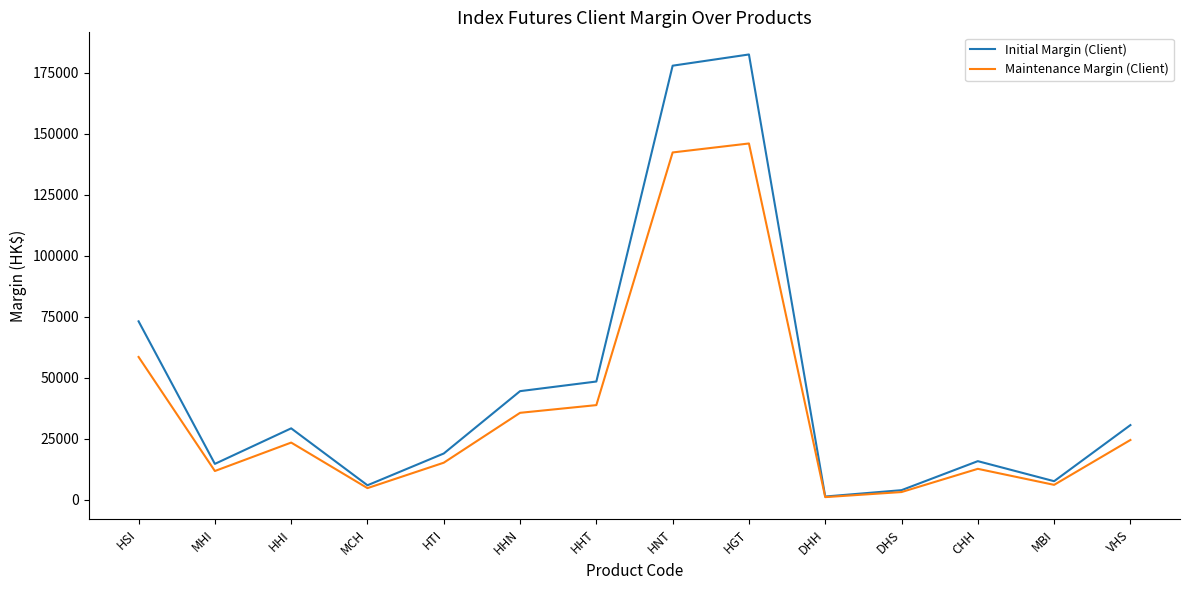

Count the number of data series in this chart.

2